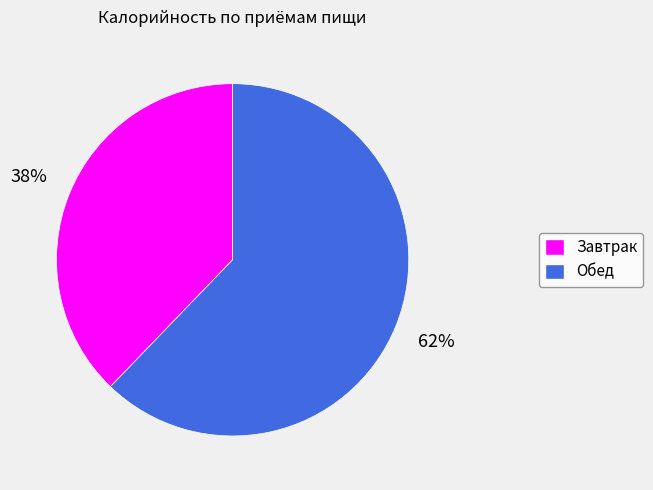

To the nearest percent, what is the combined percentage of Завтрак and Обед?

100%